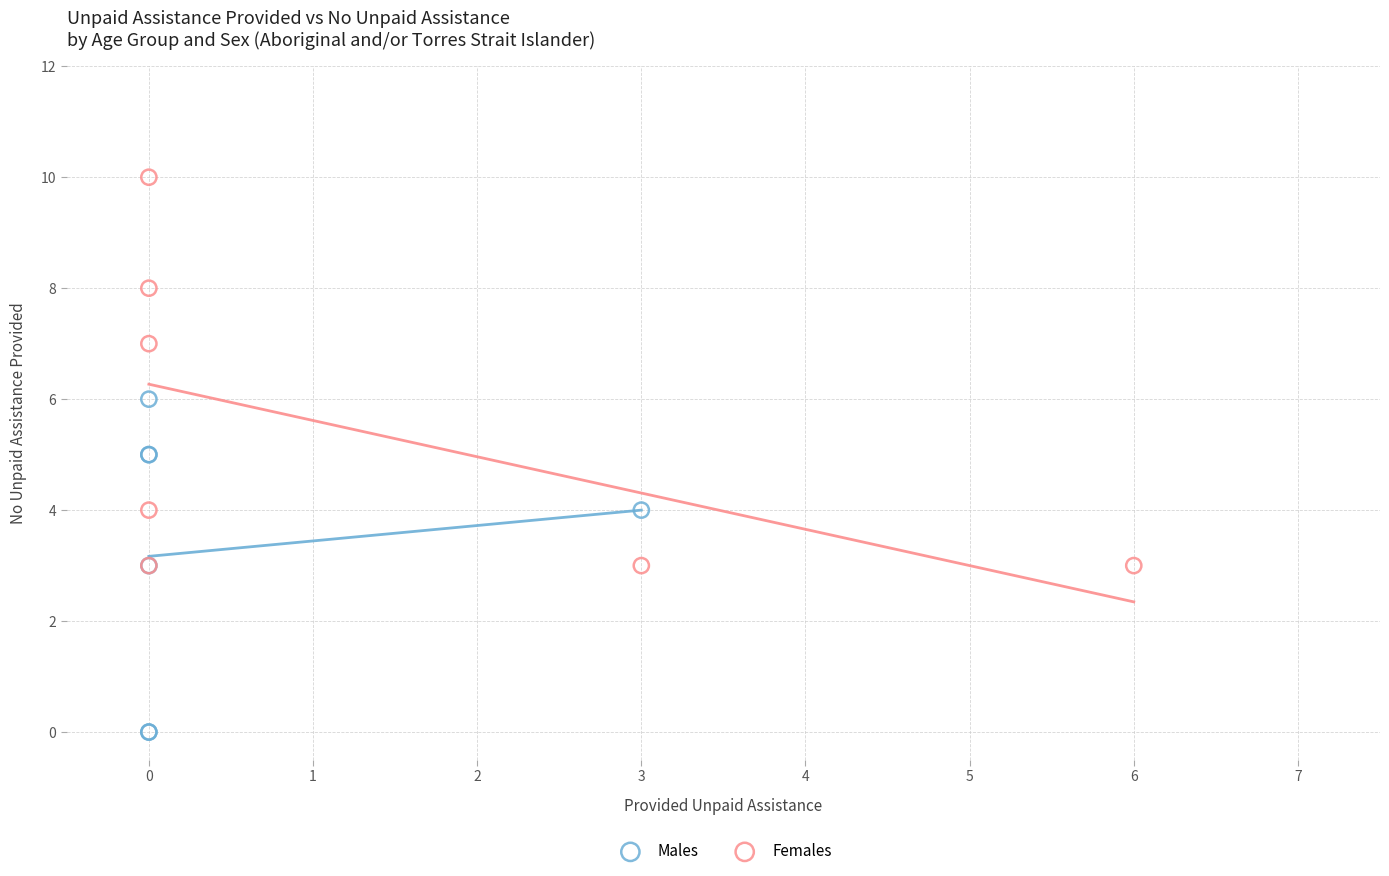

Which series has the largest Y range (max minus min)?

Females